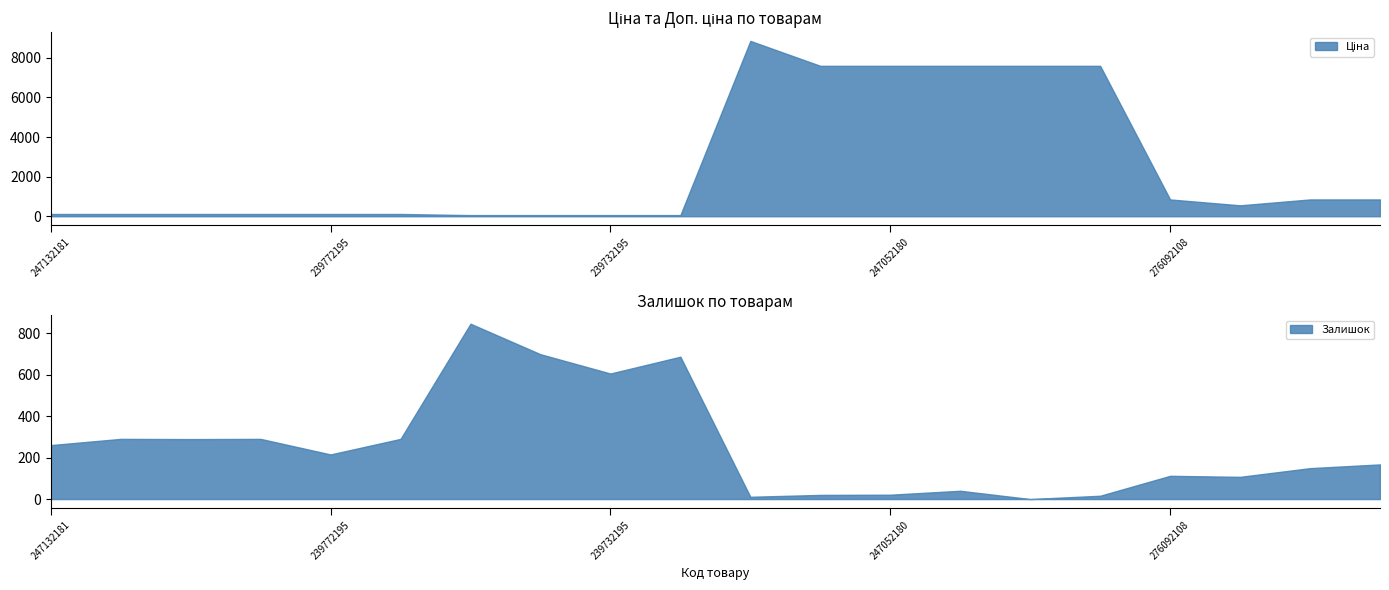

At which category does Ціна reach its first local valley?

276092107